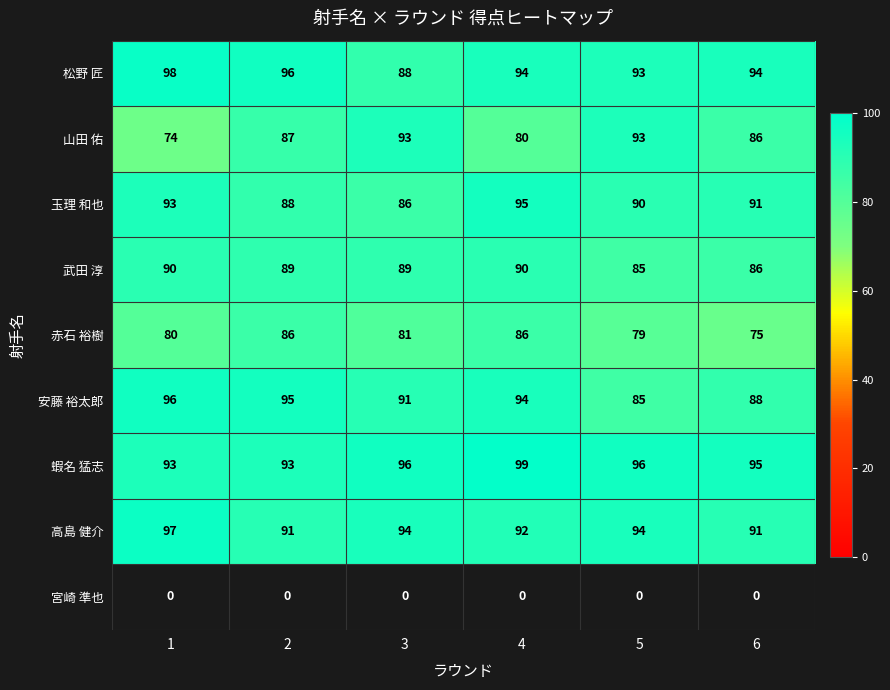

What is the spread (max minus min) of values at 1?

98